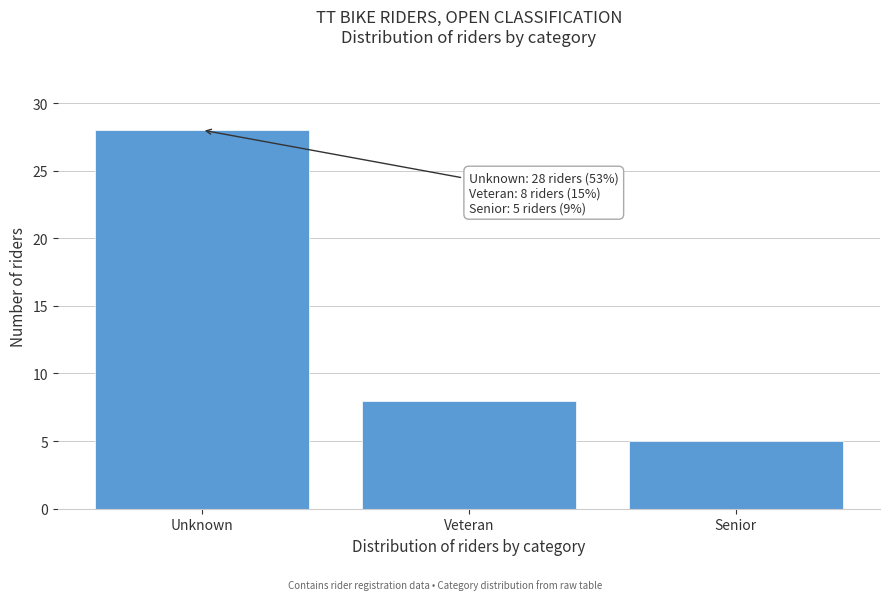

Reading left to right, extract all data points from this chart.

Unknown=28	Veteran=8	Senior=5